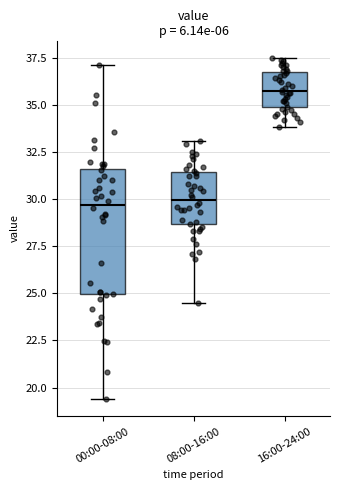

Which box is the tallest, from its lower edge to its upper edge?

00:00-08:00